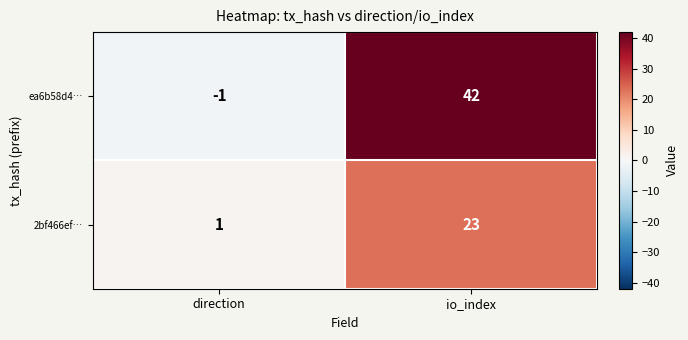

Rank the series by their average value, from highest to lowest.

ea6b58d4…, 2bf466ef…